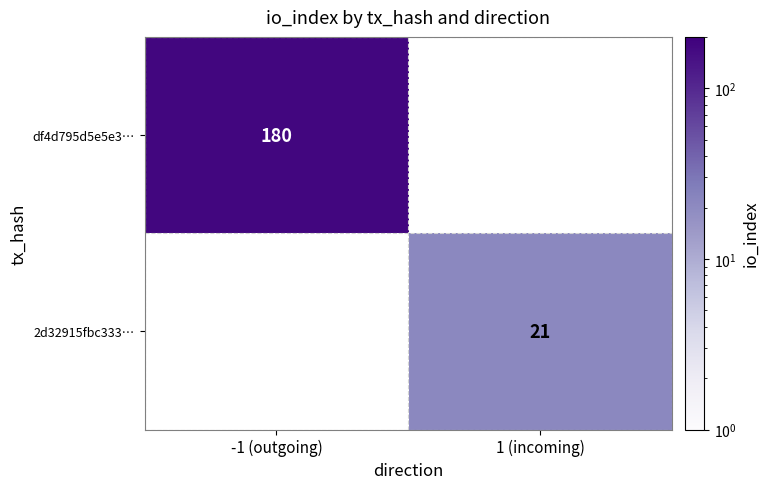

The 2d32915fbc333… series shows 21 at 1 (incoming). True or false?

True